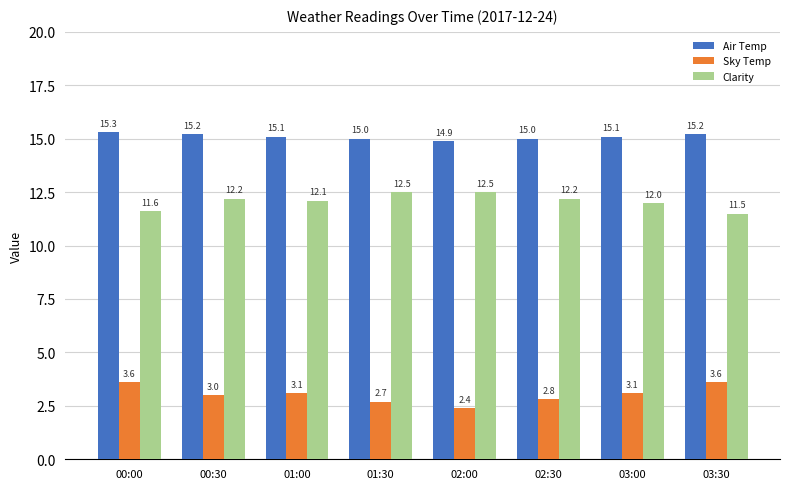

At which label is Clarity closest to 12?

03:00